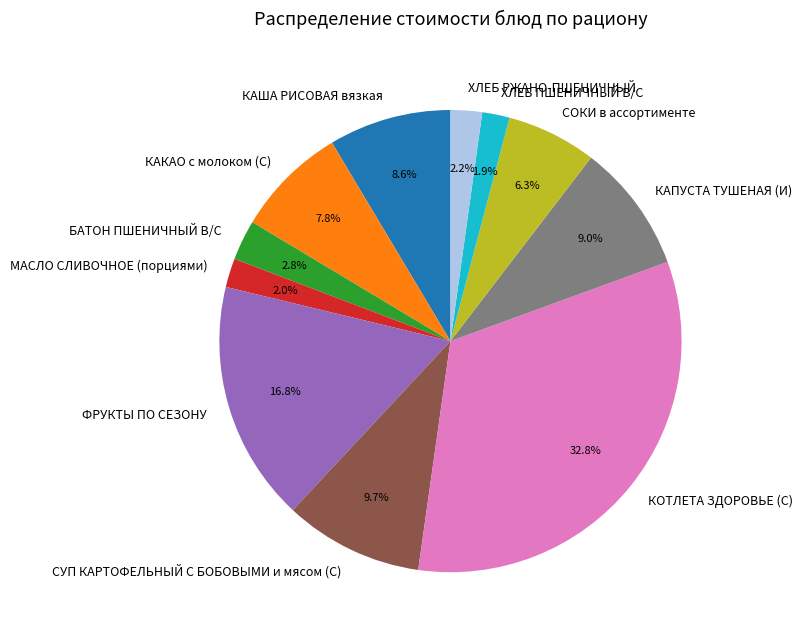

Is there a majority slice in this chart?

No